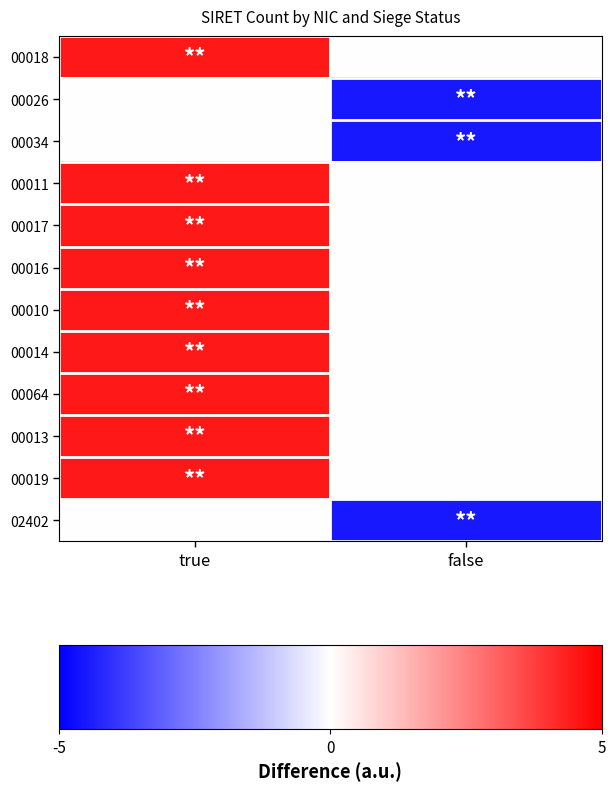

At which category is the sum across all series the highest?

true